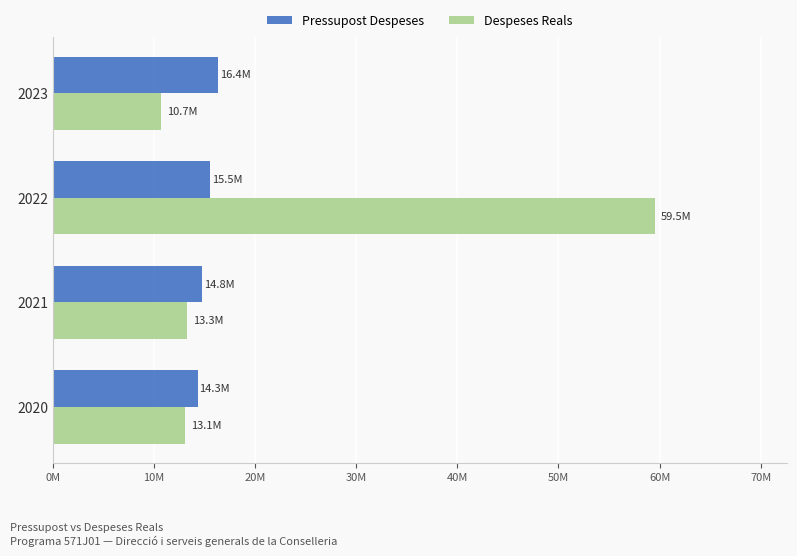

Rank the series by their average value, from highest to lowest.

Despeses Reals, Pressupost Despeses